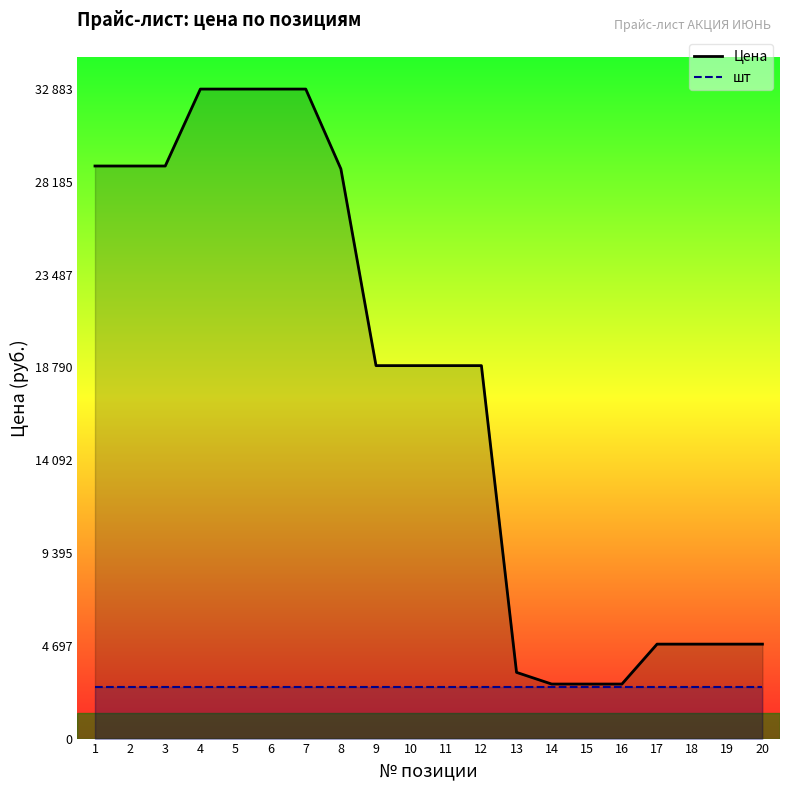

List the labels in order of Цена value, largest first.

4, 5, 6, 7, 1, 2, 3, 8, 9, 10, 11, 12, 17, 18, 19, 20, 13, 14, 15, 16